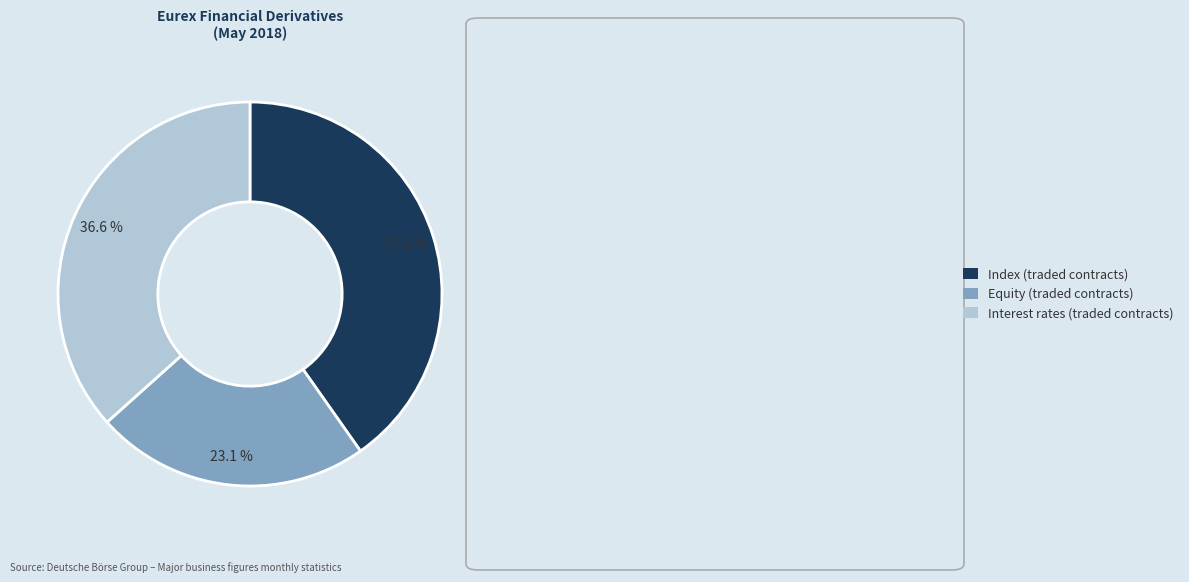

To the nearest percent, what is the average slice percentage?

33%